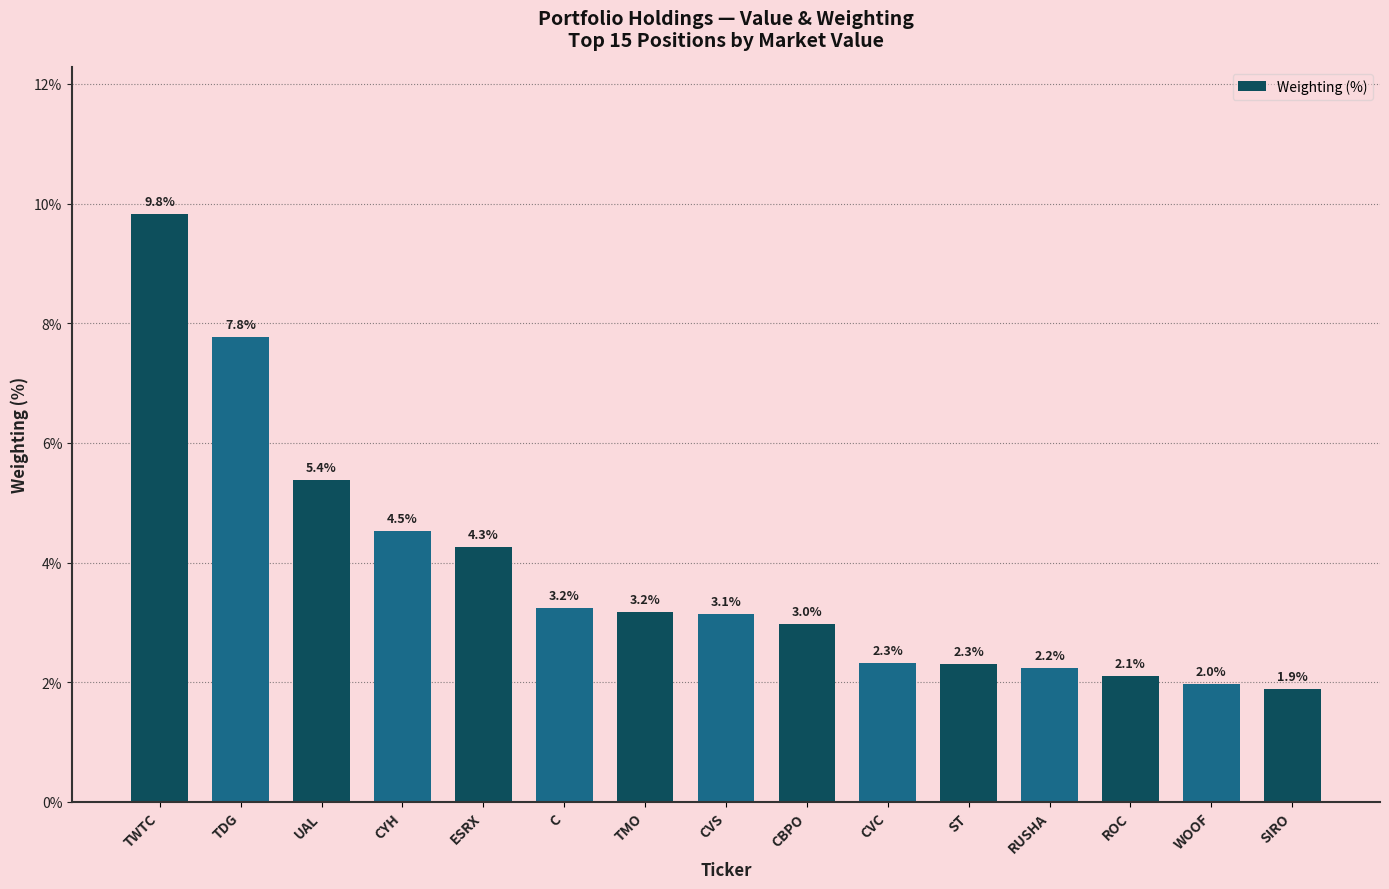

Read the value at CVS.

3.1